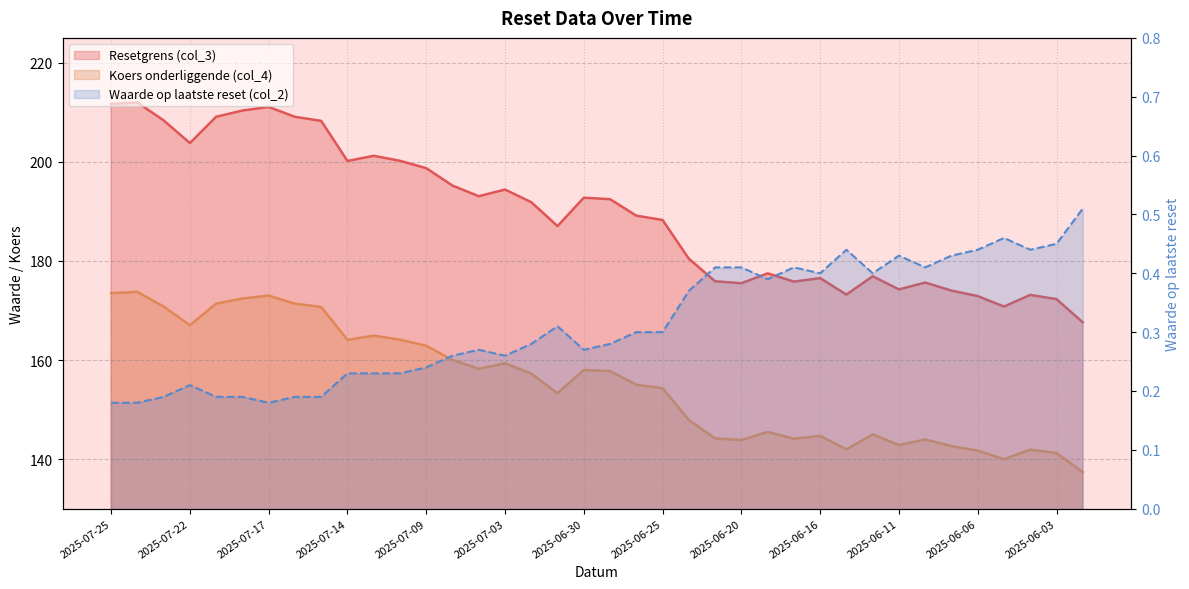

Which series changed the most between 2025-06-17 and 2025-06-06?

Resetgrens (col_3)